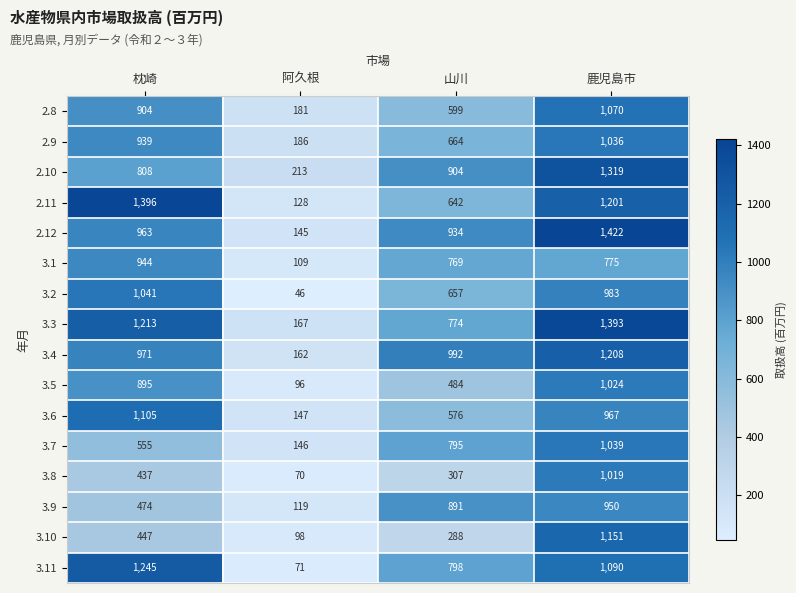

True or false: 3.4 has a value of 228 at 阿久根.

False